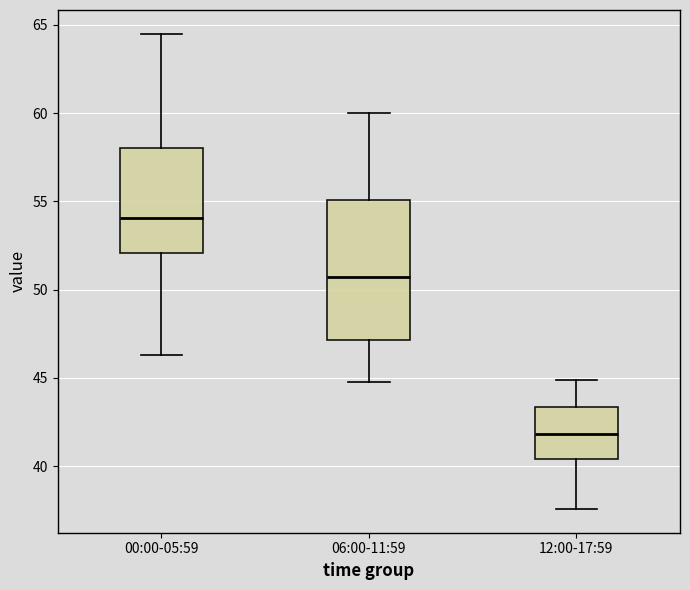

Where is the lower edge of the box for 00:00-05:59 on the y-axis? The values are not printed on the chart, so give them approximately, as read against the axis.

52.0